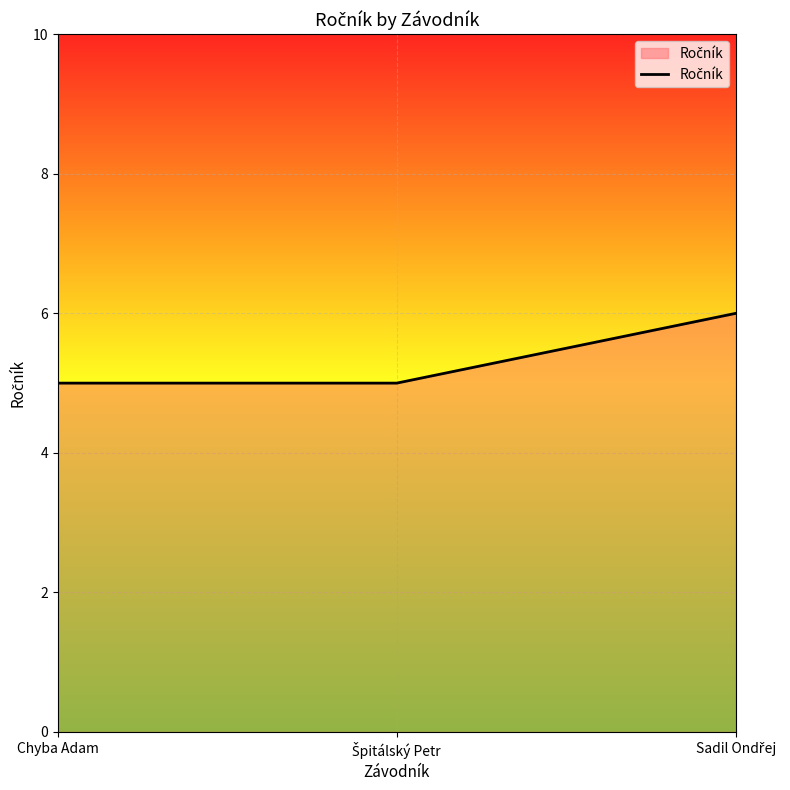

Is it true that the value at Chyba Adam is 5?

True